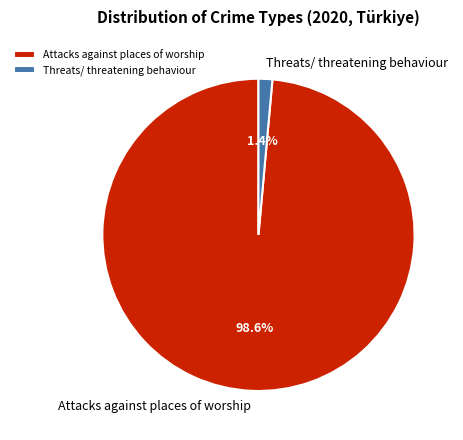

What is the largest slice in the pie chart?

Attacks against places of worship